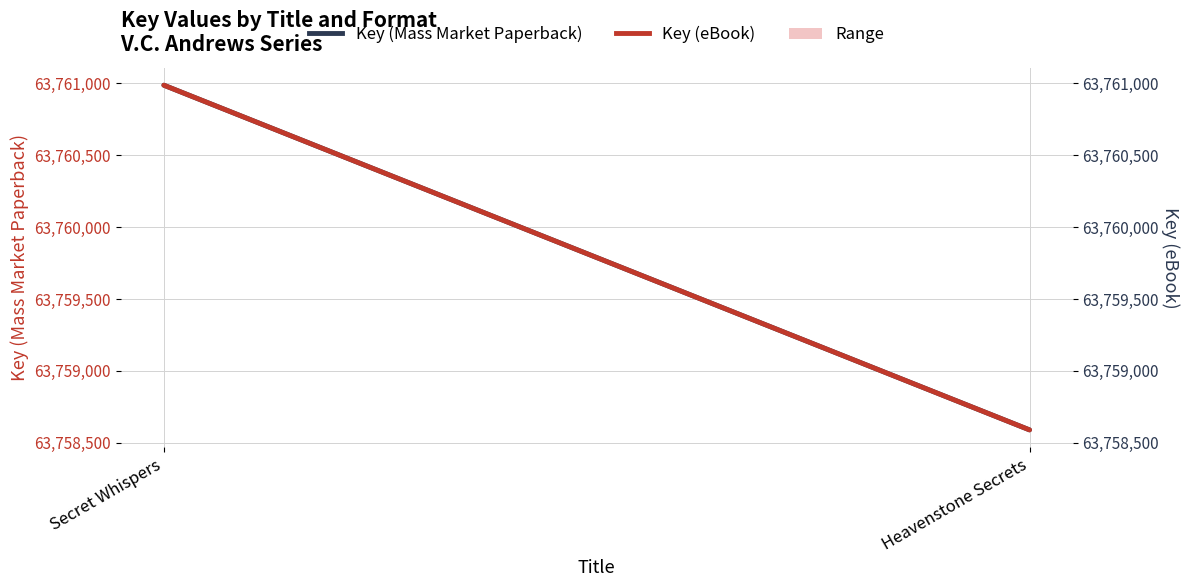

What is the difference between the Key (Mass Market Paperback) values at Heavenstone Secrets and Secret Whispers?

2400